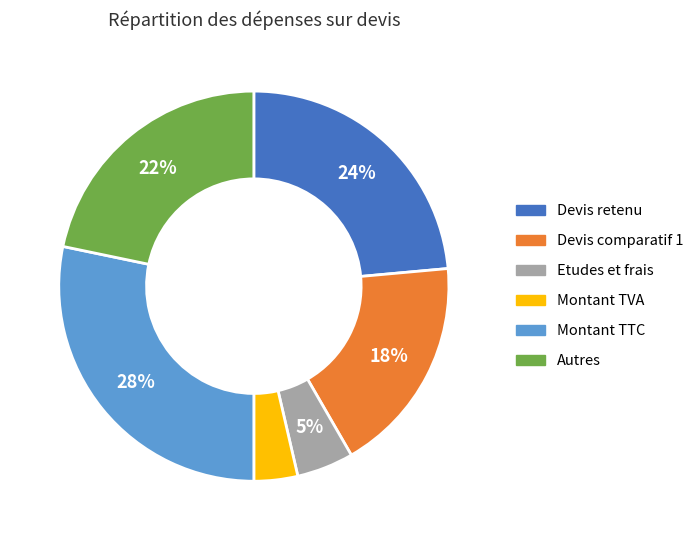

To the nearest percent, what is the average slice percentage?

17%